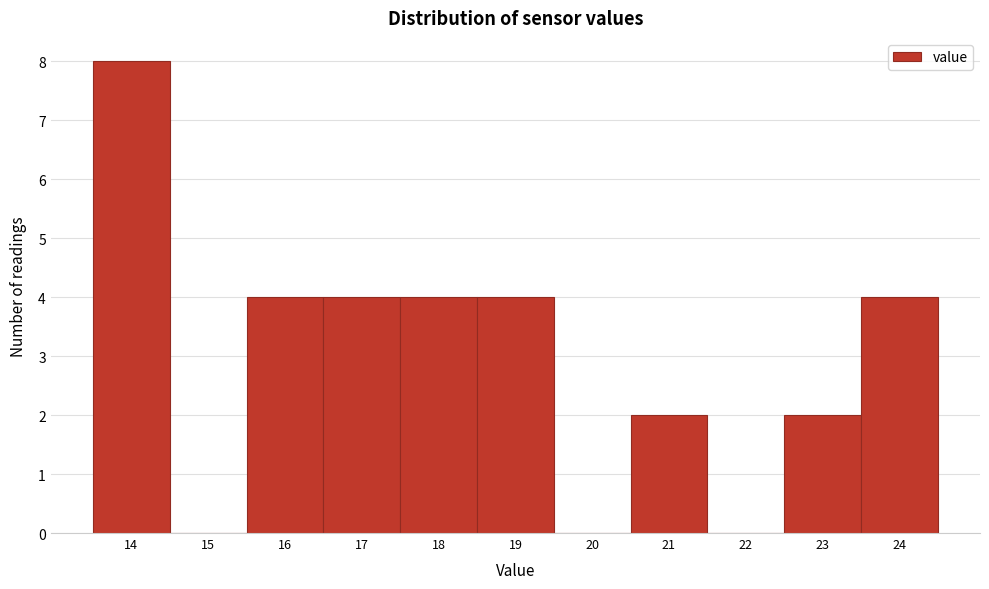

Reading left to right, transcribe this chart: for each bar, give the range it covers on the x-axis and its height. The values are not printed on the chart, so give them approximately, as read against the axis.

13.5 to 14.5: 8
14.5 to 15.5: 0
15.5 to 16.5: 4
16.5 to 17.5: 4
17.5 to 18.5: 4
18.5 to 19.5: 4
19.5 to 20.5: 0
20.5 to 21.5: 2
21.5 to 22.5: 0
22.5 to 23.5: 2
23.5 to 24.5: 4